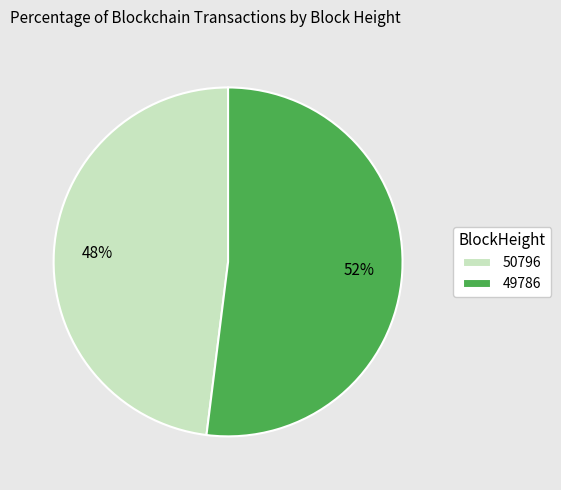

To the nearest percent, what is the combined percentage of 50796 and 49786?

100%